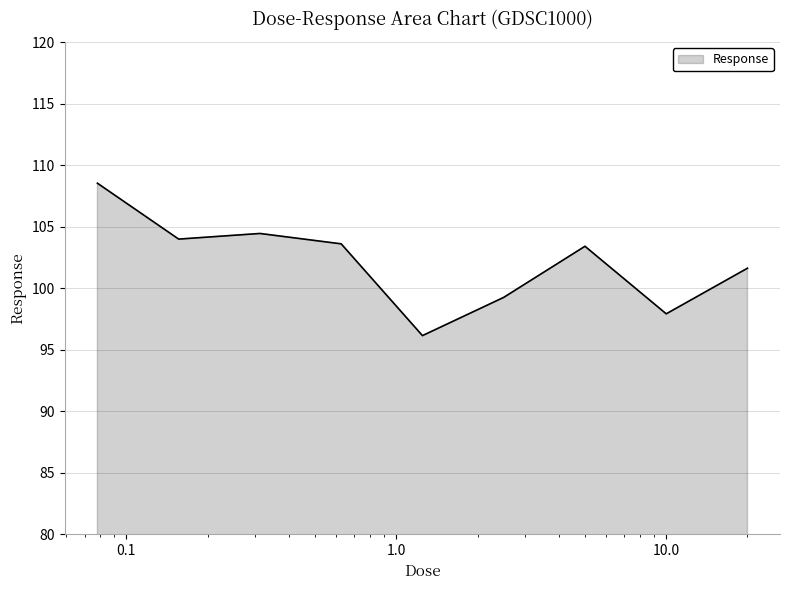

What is the maximum value shown in the chart?

108.5